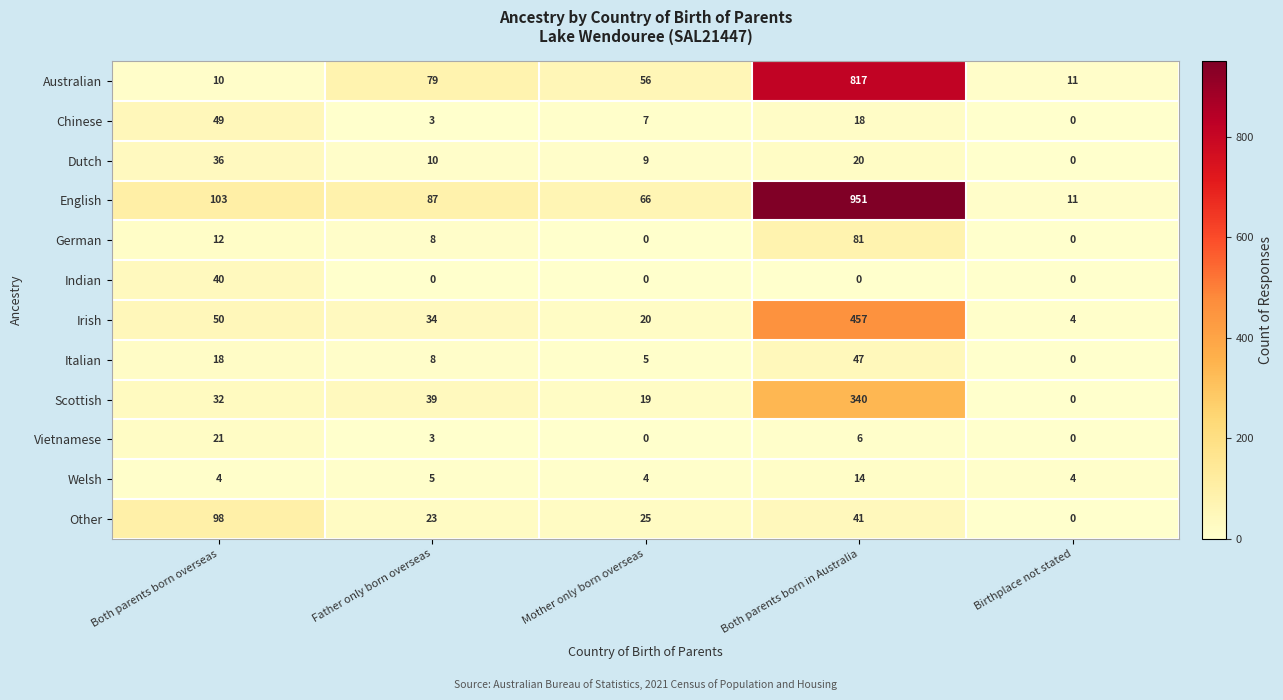

True or false: Other has a value of 20 at Both parents born overseas.

False